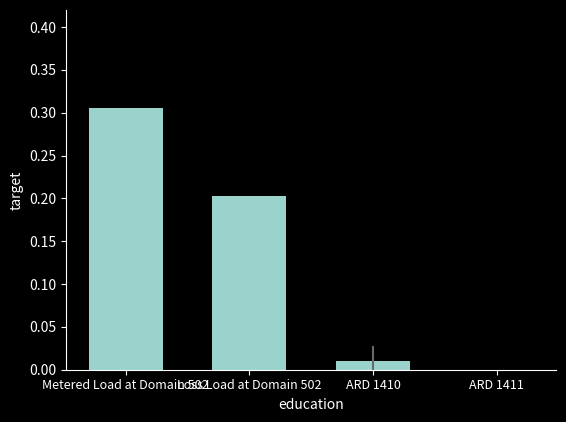

How many positive values are there?

3